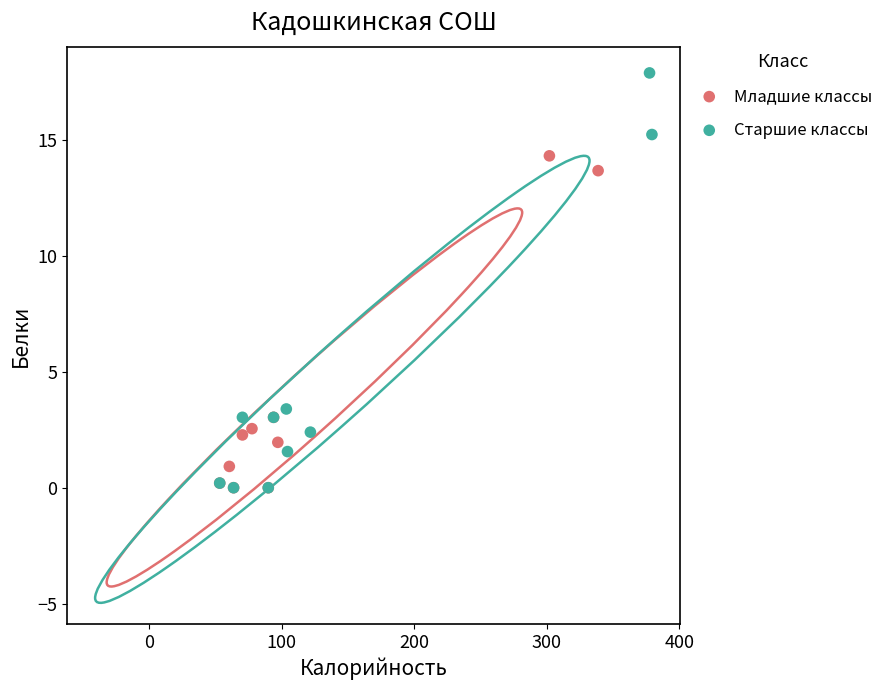

Which series contains the highest Y value?

Старшие классы